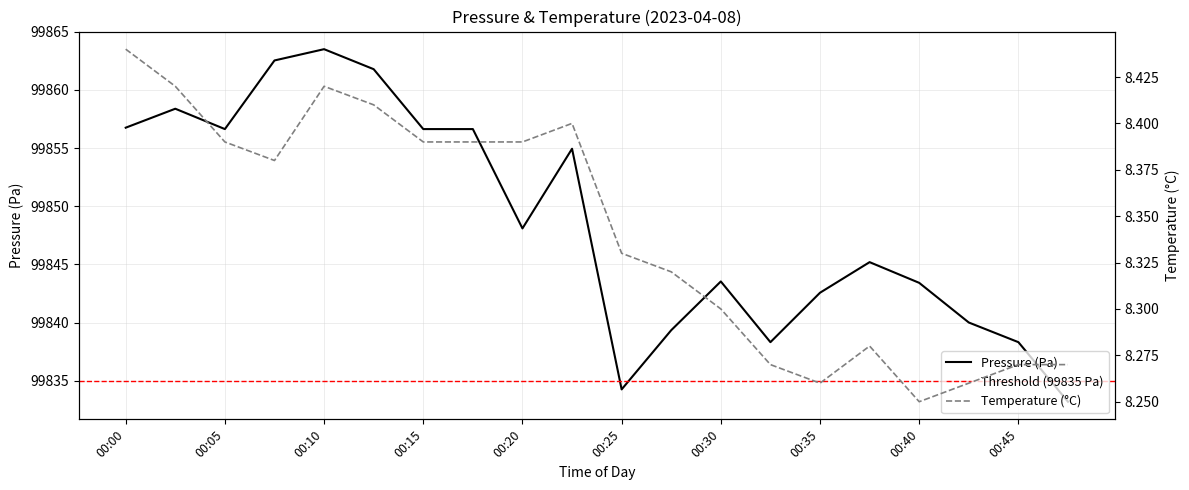

How many data points does each series have?

20